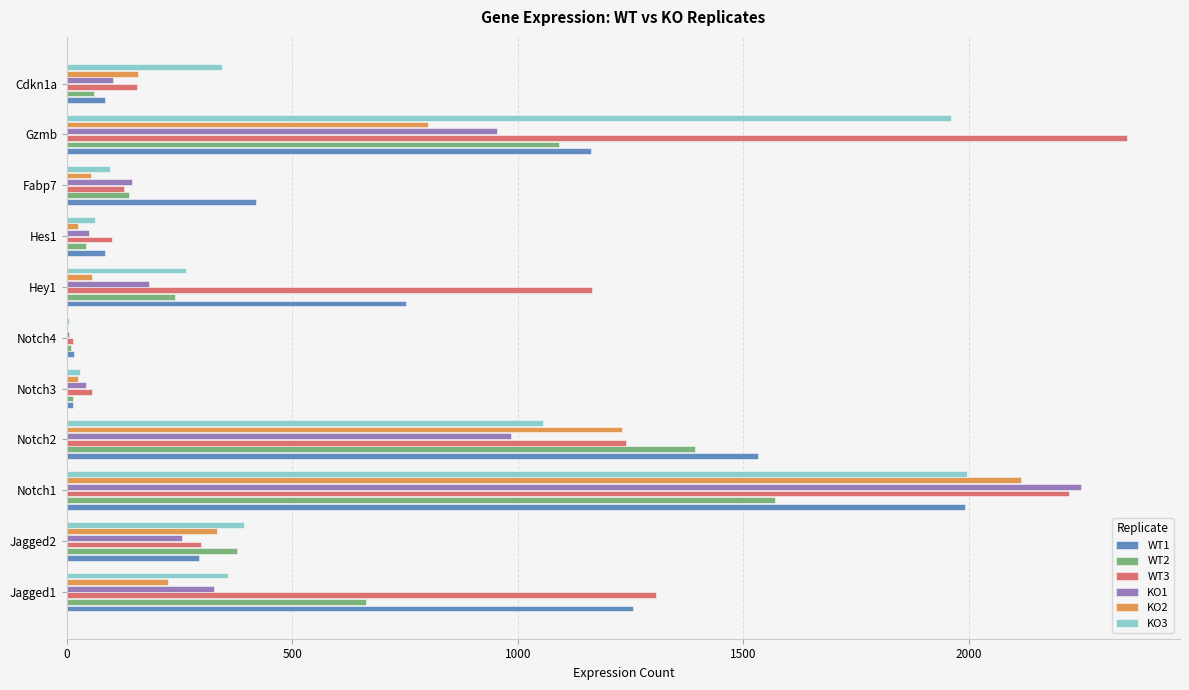

Between Hey1 and Cdkn1a, which series saw the biggest shift?

WT3